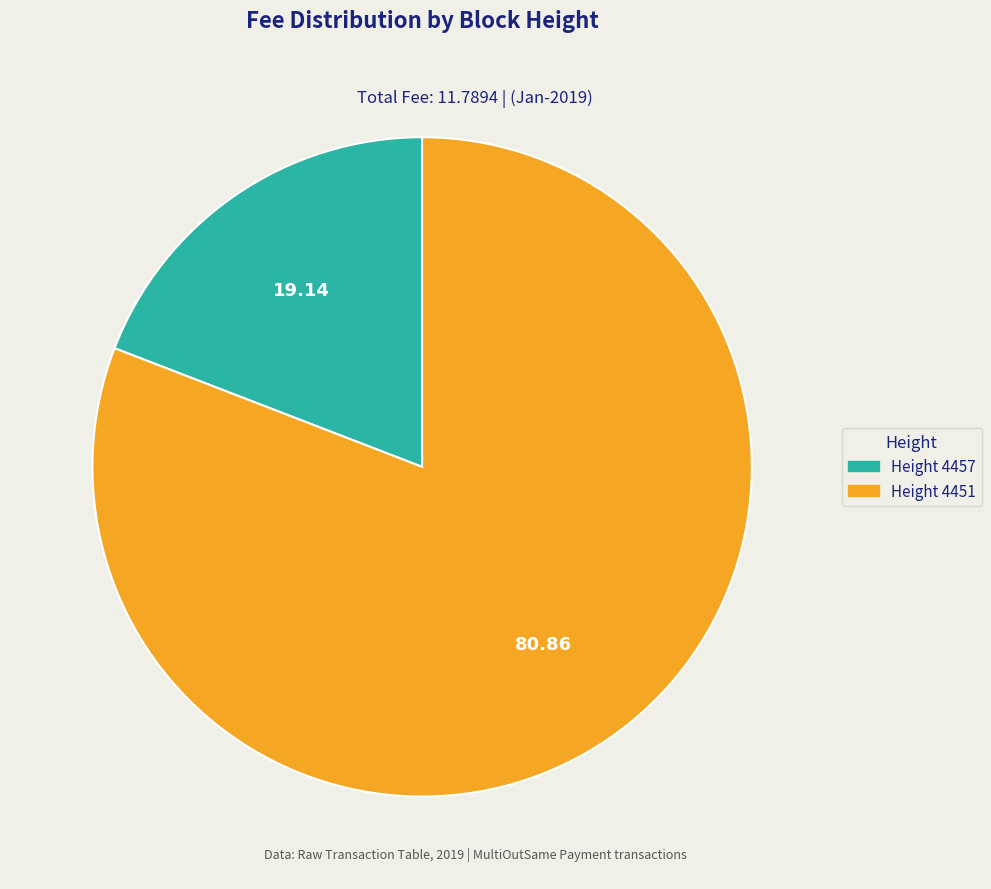

Is there any slice that represents more than half of the pie?

Yes